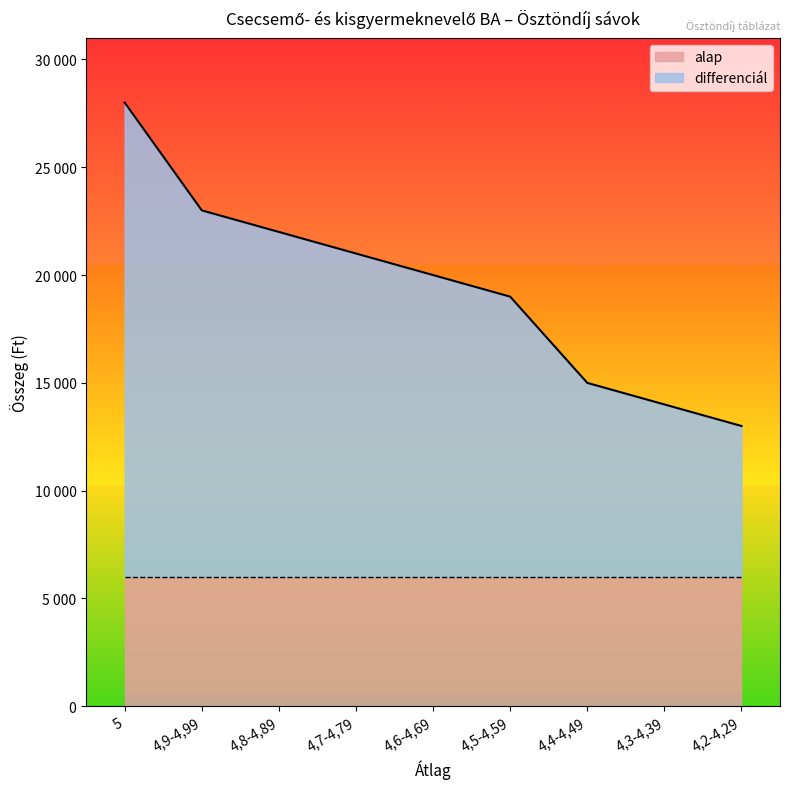

List the labels in order of value, largest first.

5, 4,9-4,99, 4,8-4,89, 4,7-4,79, 4,6-4,69, 4,5-4,59, 4,4-4,49, 4,3-4,39, 4,2-4,29